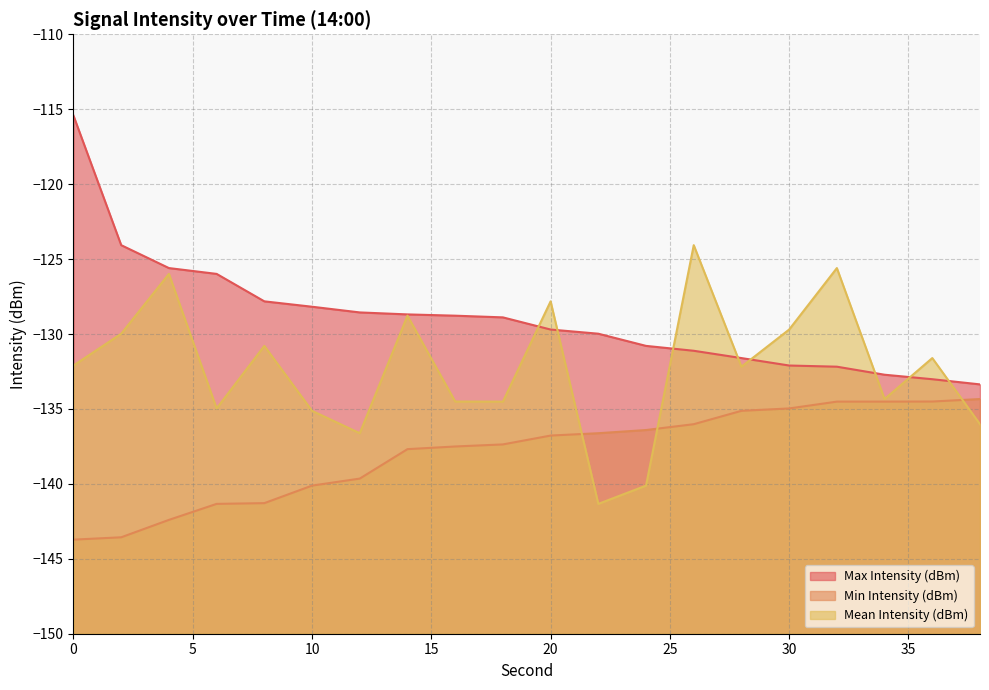

What is the value of the Min Intensity (dBm) point at the 11th from the left?

-136.8